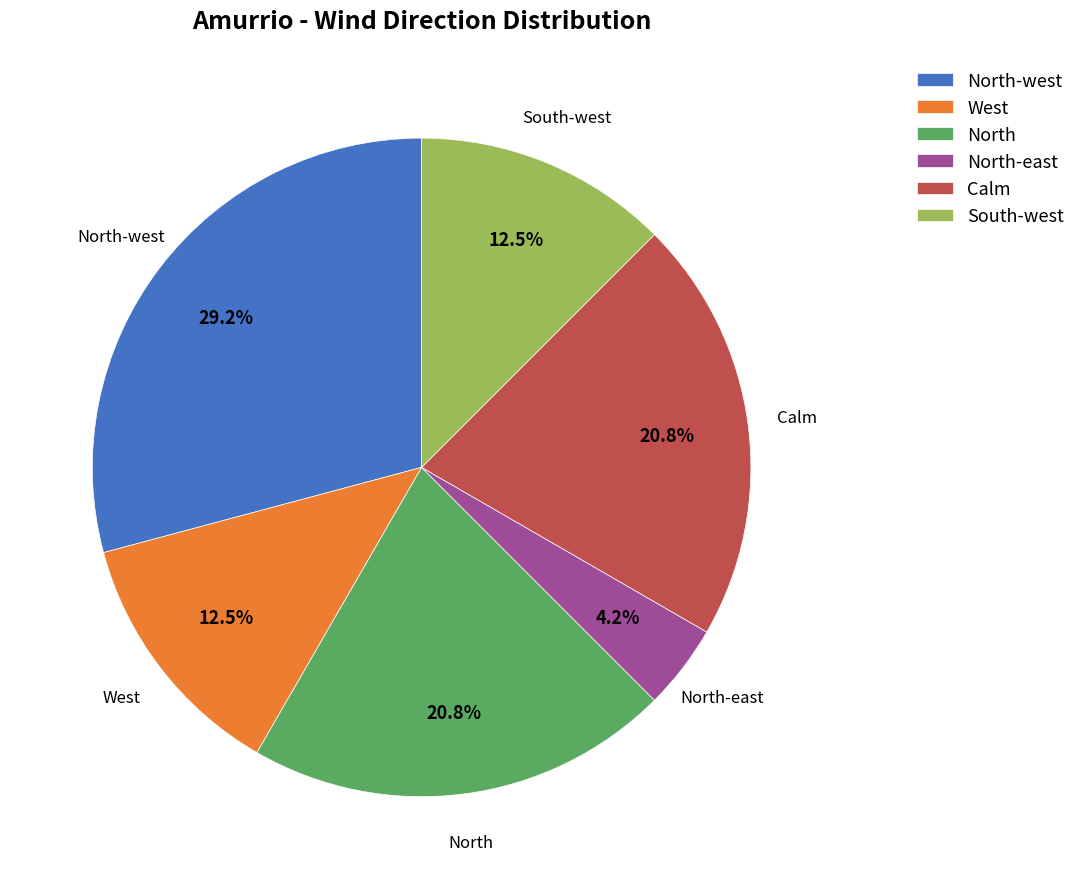

Which category has the biggest portion of the pie?

North-west